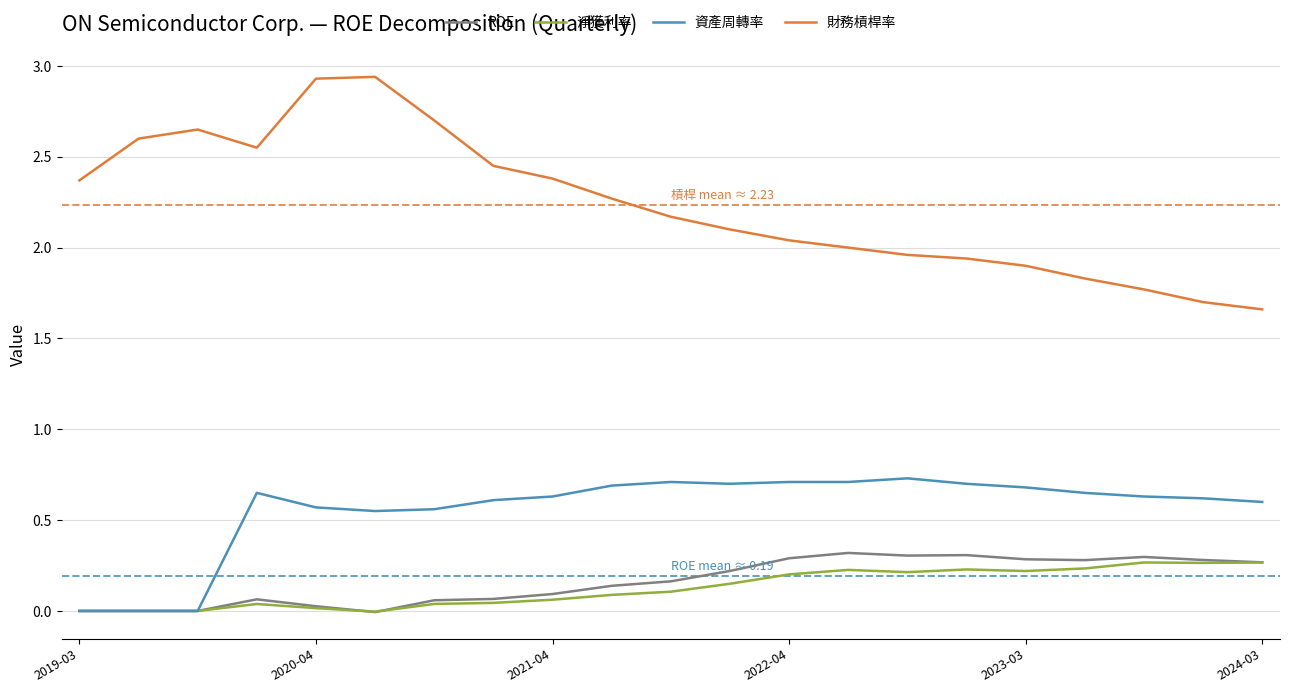

Which series has the widest spread of values?

財務槓桿率